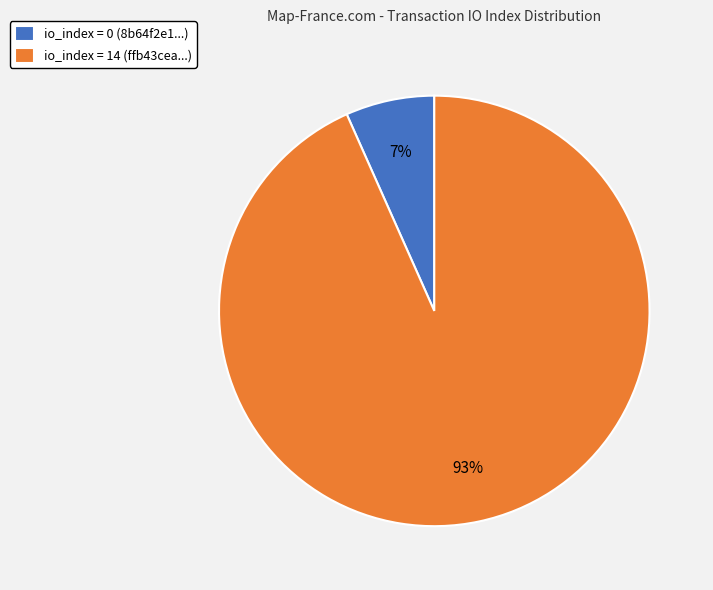

Which slice represents more than half of the pie?

io_index = 14 (ffb43cea...)